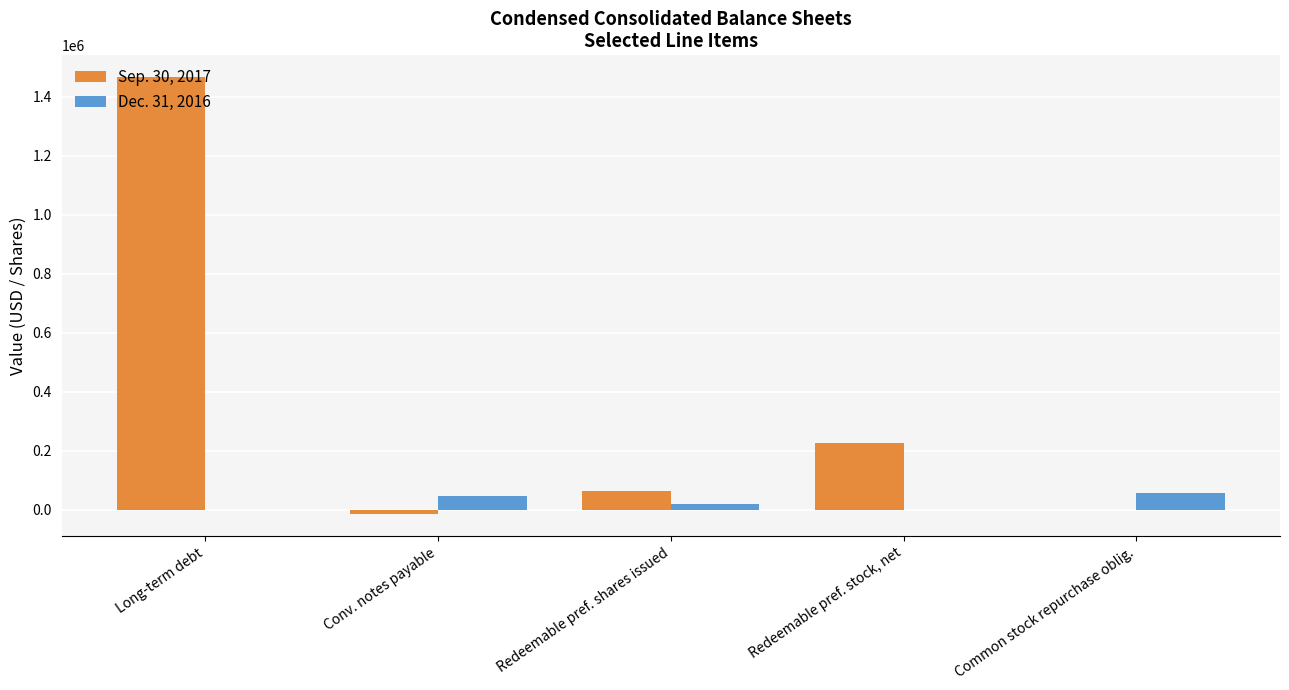

What is the highest value of the Sep. 30, 2017 series?

1466739